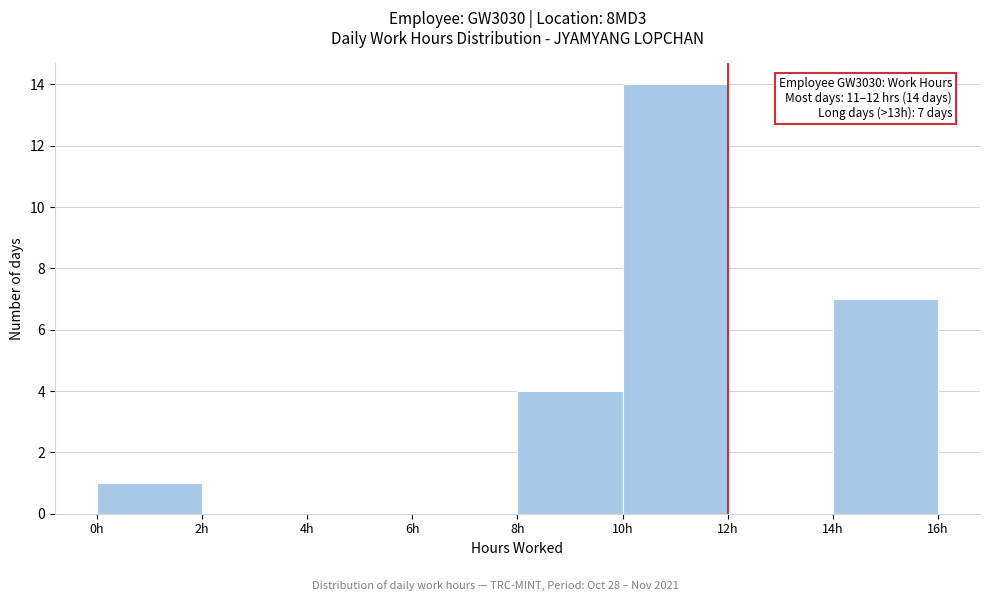

Which range on the x-axis has the tallest bar?

10 to 12